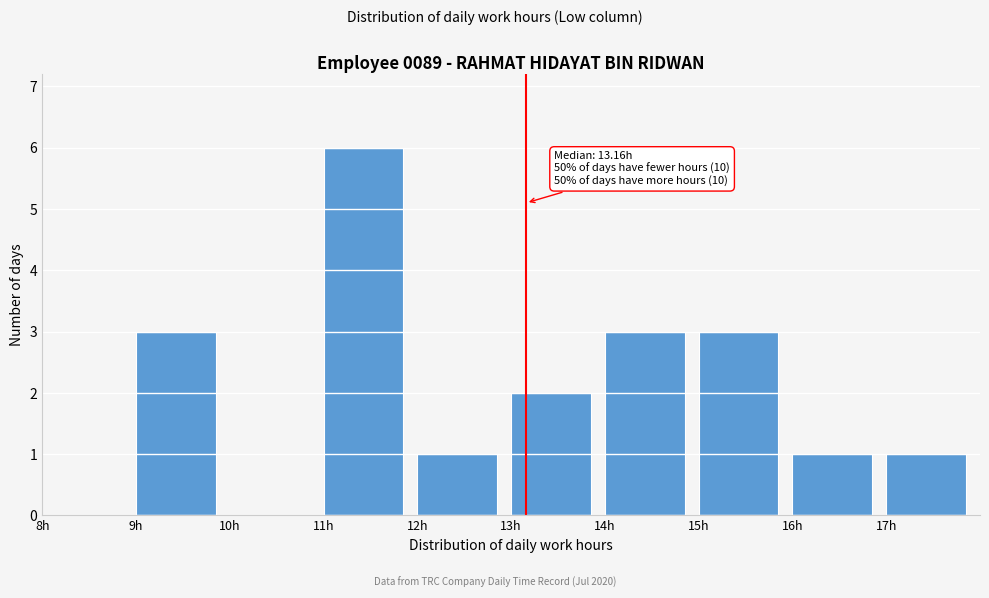

Over which range of the x-axis is the bar tallest?

11 to 12